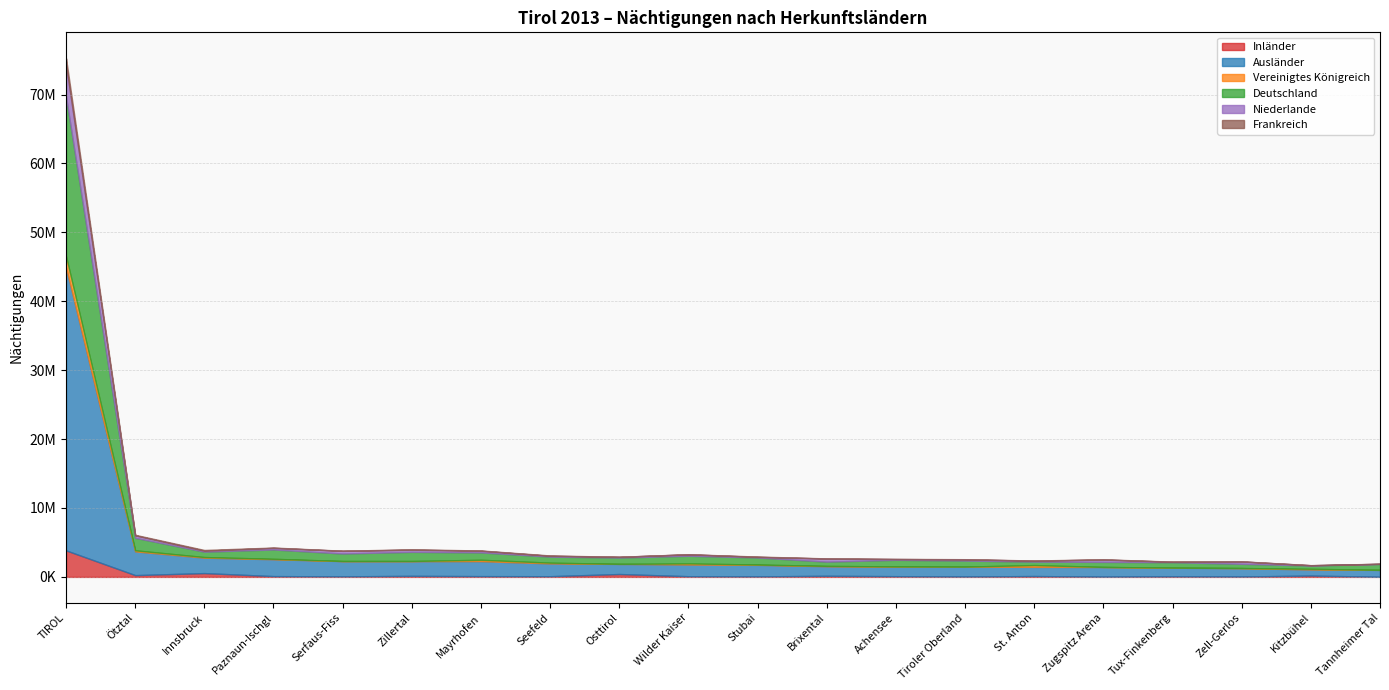

Which category has the lowest value in the Frankreich series?

Osttirol